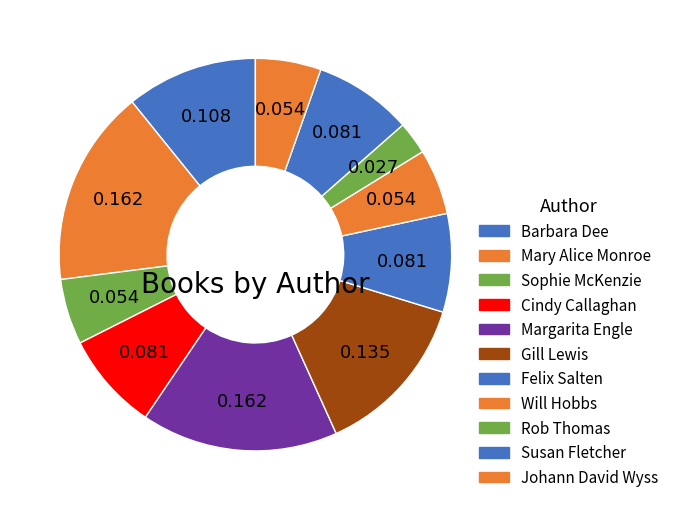

Do Cindy Callaghan and Susan Fletcher together represent more than half of the pie?

No